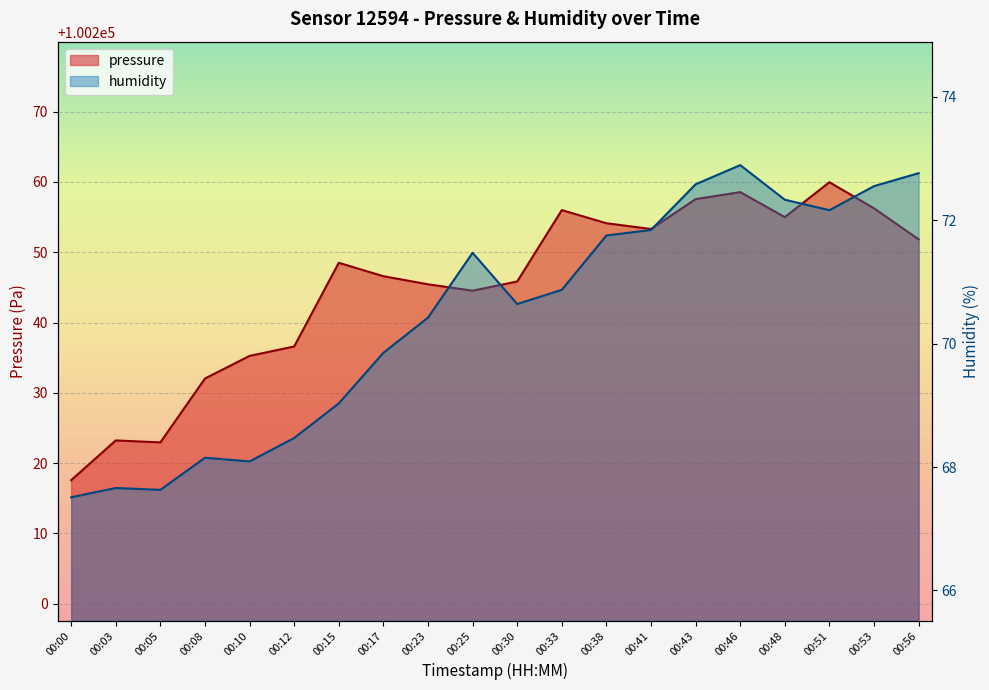

Which series has the largest total across all categories?

pressure